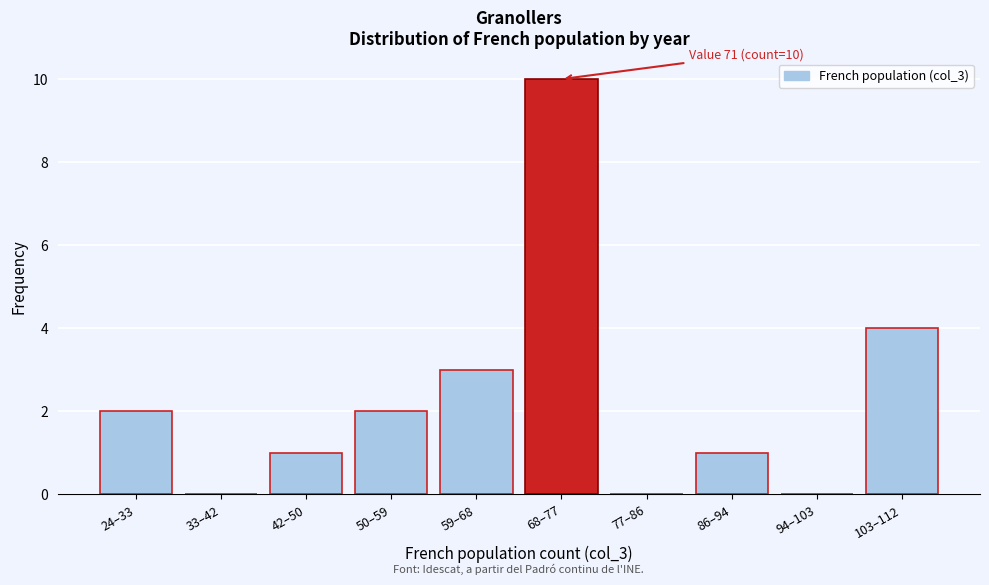

Where is the data nearest to the value 5?

103–112